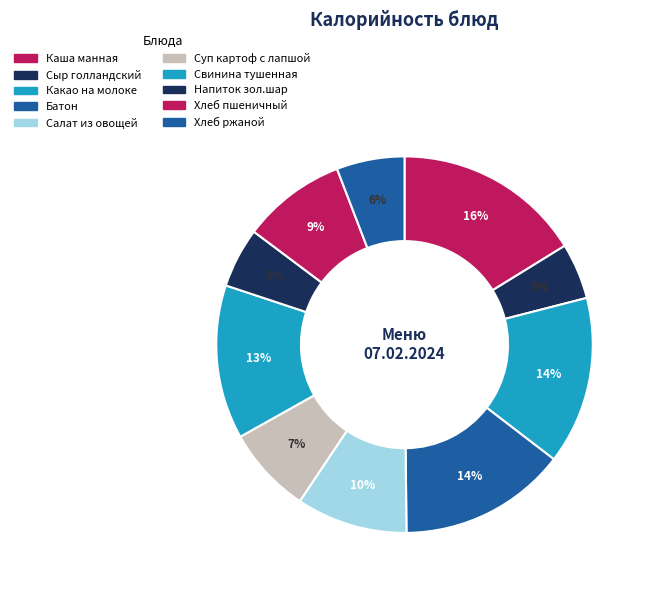

What is the largest slice in the pie chart?

Каша манная